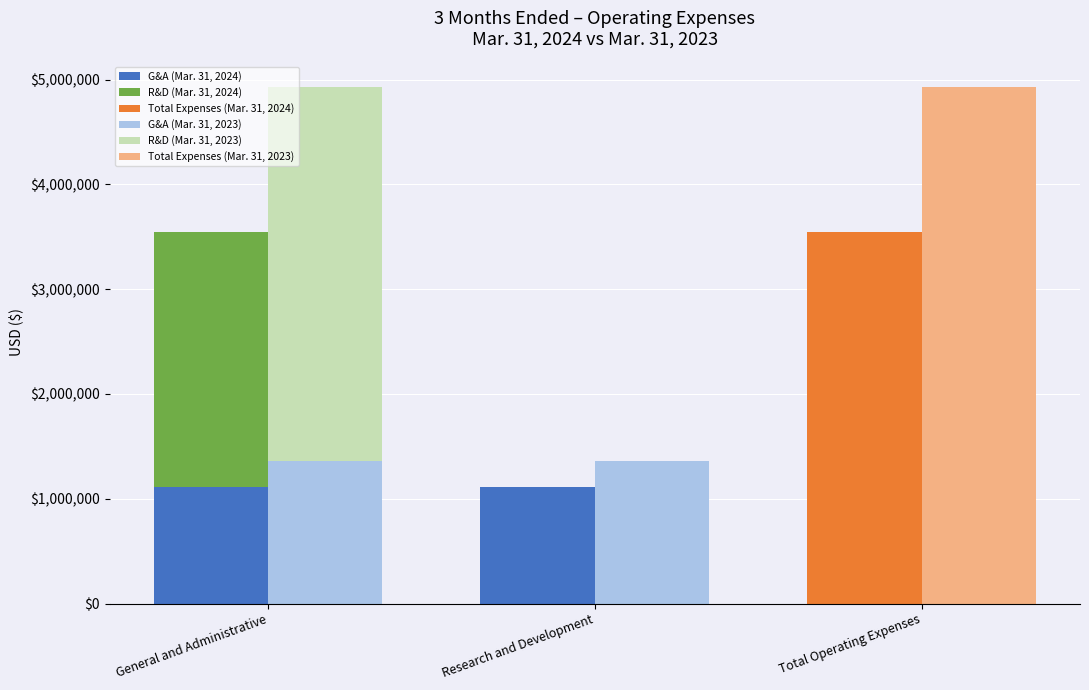

At which category is the sum across all series the highest?

General and Administrative